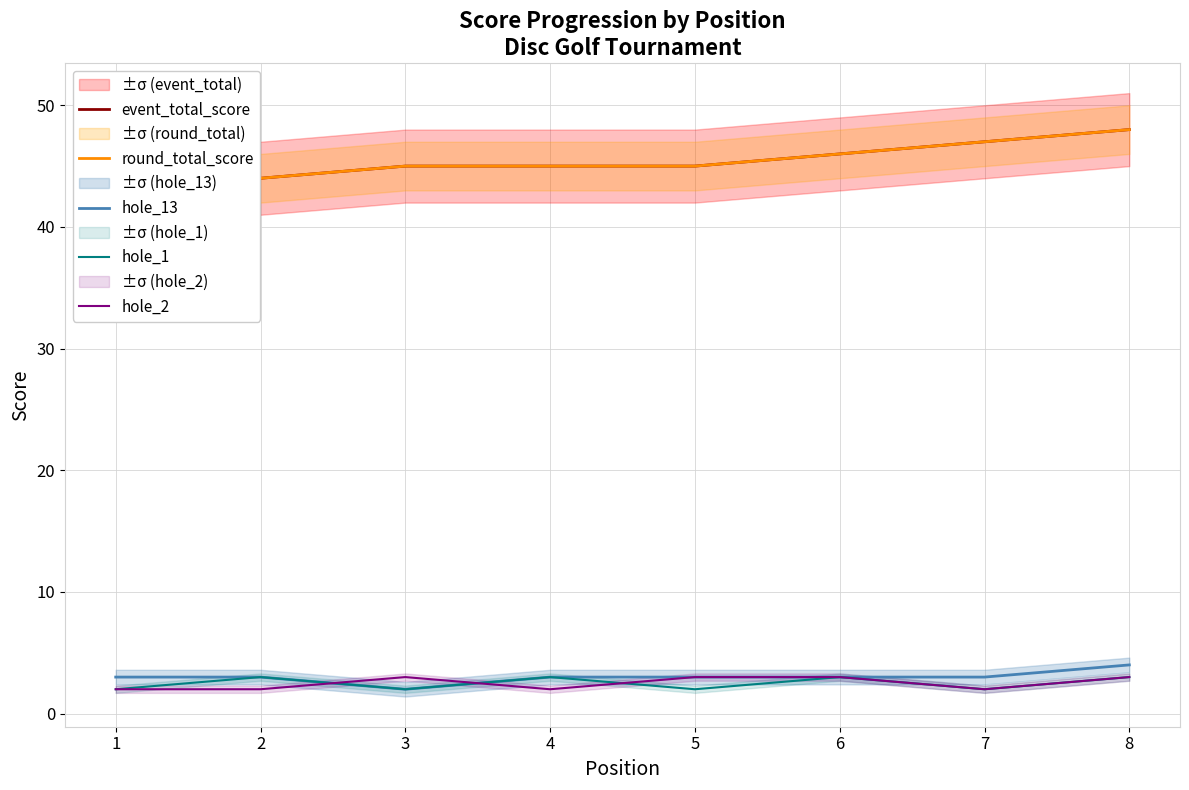

Read the hole_2 value at 2.

2